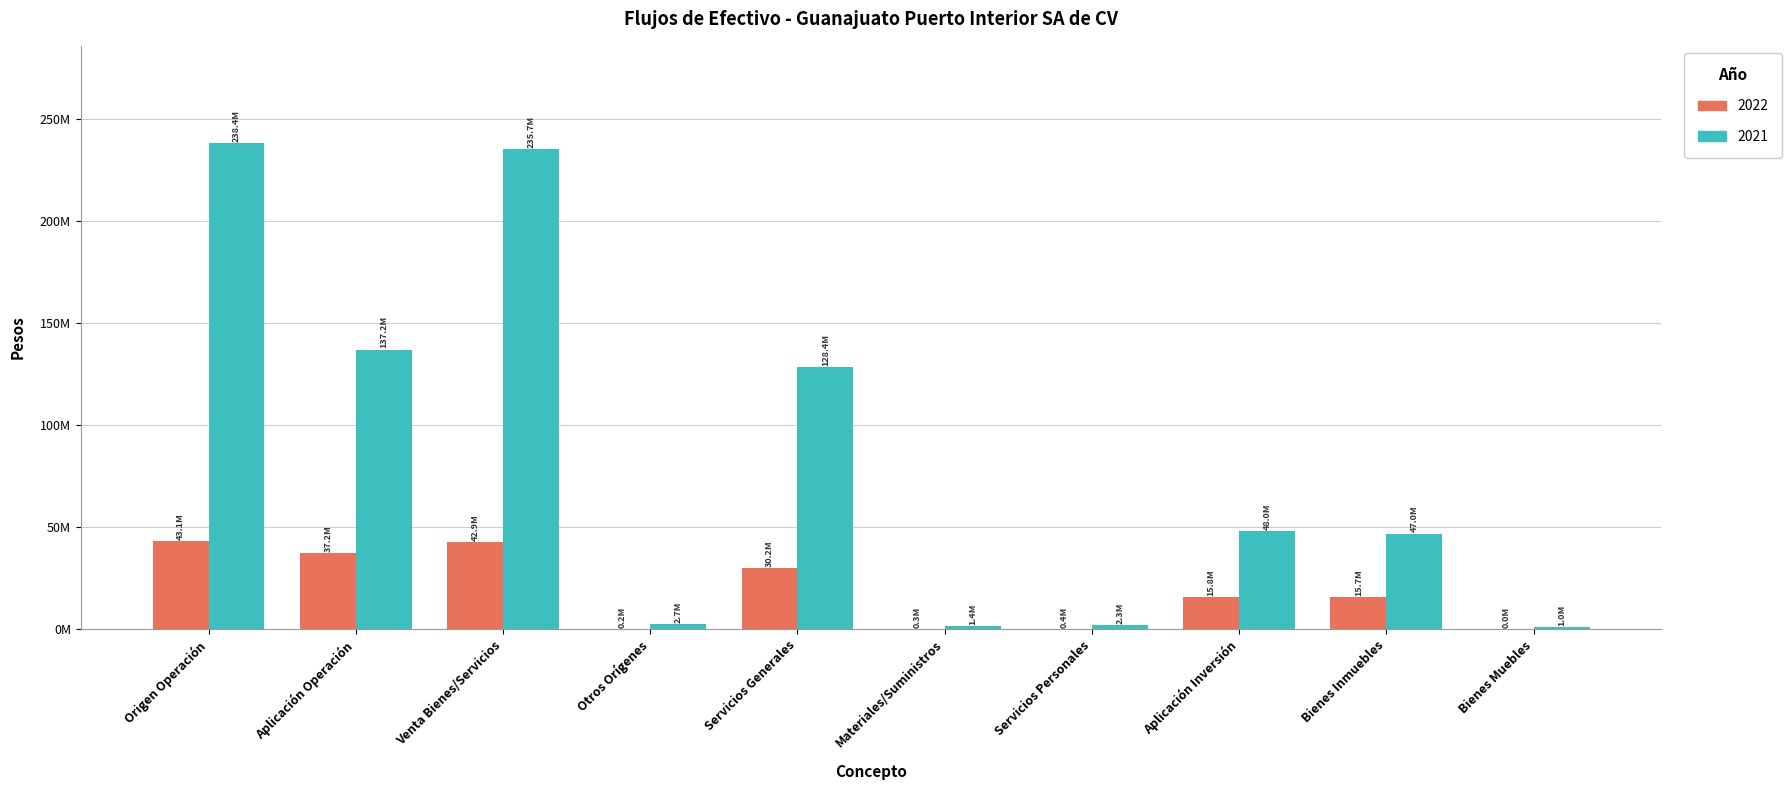

Reading right to left, transcribe all the data shown in this chart.

2022: 47400.0	15738280.4	15785680.4	362748.6	285444.4	30230717.4	194600.5	42855831.6	37160870.0	43050432.1
2021: 1009329.1	46953597.1	47962926.2	2263489.6	1397790.1	128371401.8	2669998.2	235701527.3	137166945.7	238371525.6